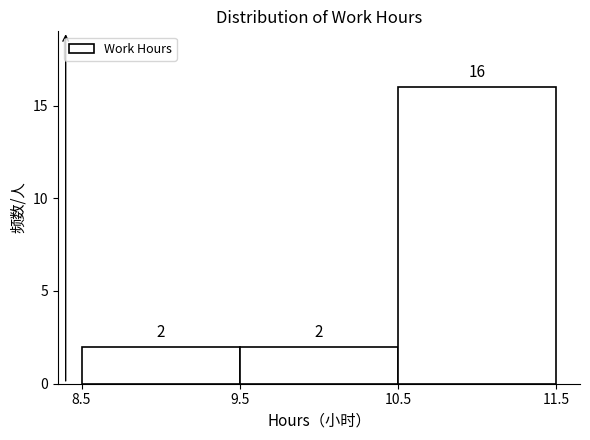

Over which range of the x-axis is the bar tallest?

10.5 to 11.5